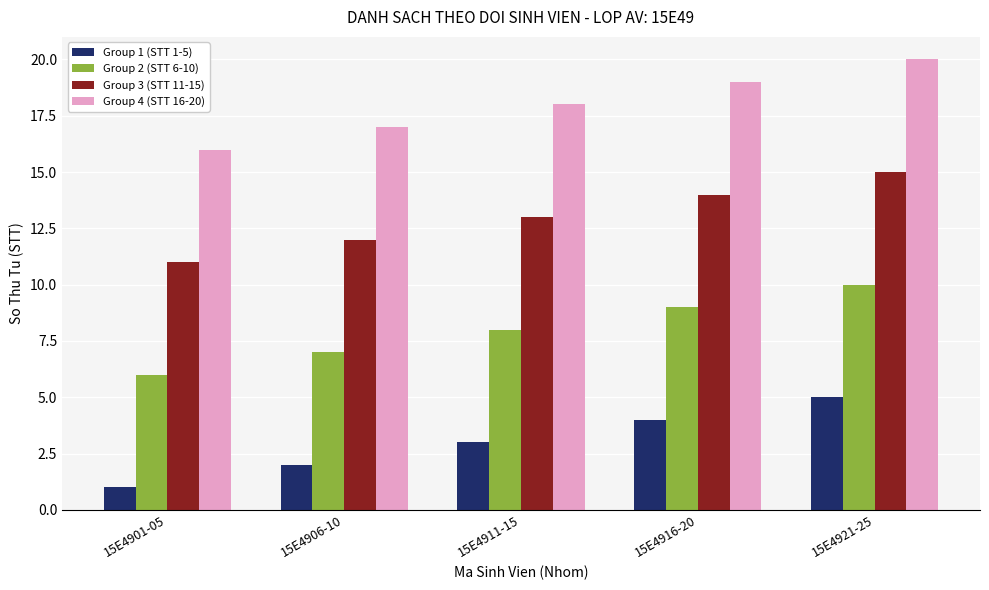

What is the label of the 4th bar from the left?

15E4916-20